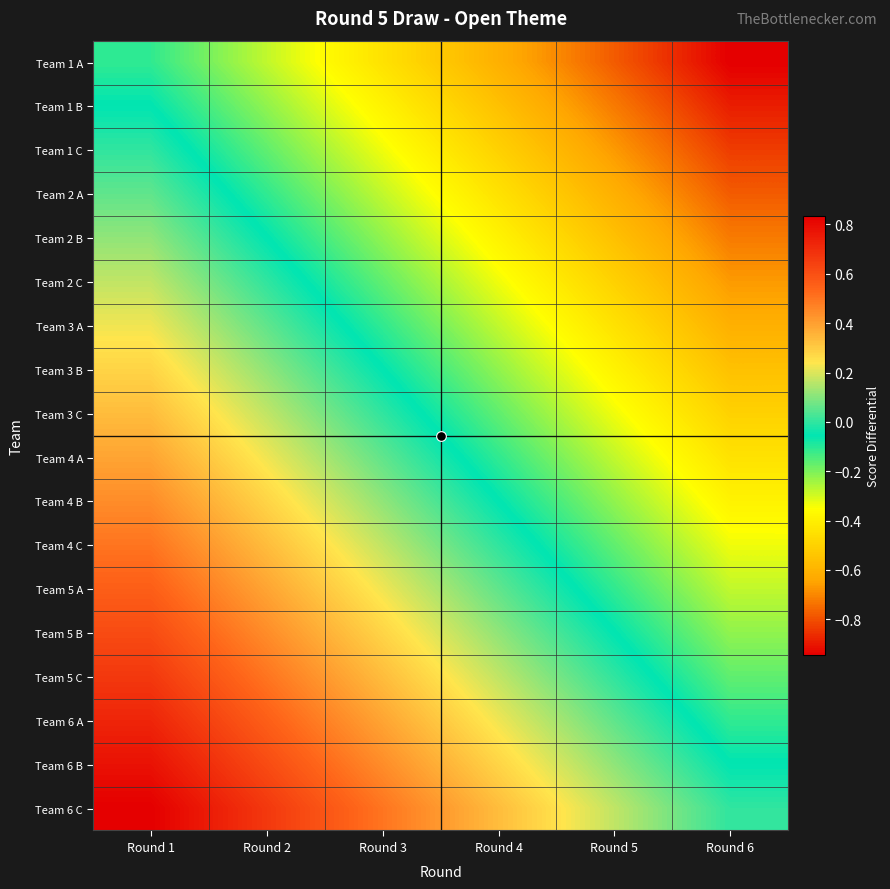

At Round 4, list the series in order from smallest to largest.

Team 1 A, Team 1 B, Team 1 C, Team 2 A, Team 2 B, Team 2 C, Team 3 A, Team 3 B, Team 3 C, Team 4 A, Team 4 B, Team 4 C, Team 5 A, Team 5 B, Team 5 C, Team 6 A, Team 6 B, Team 6 C